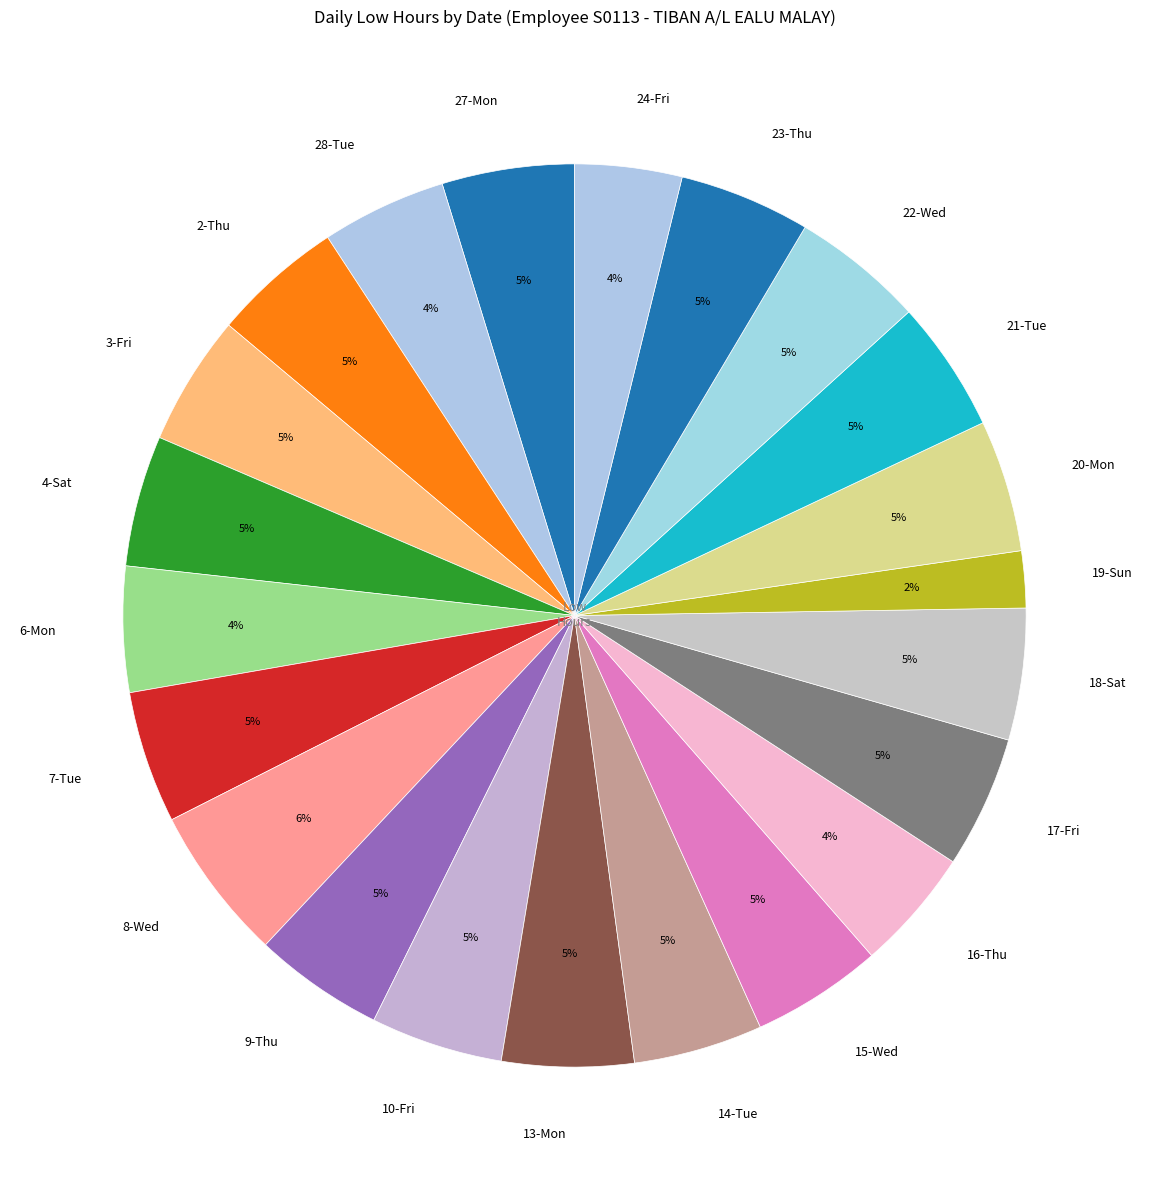

To the nearest percent, what is the average slice percentage?

5%